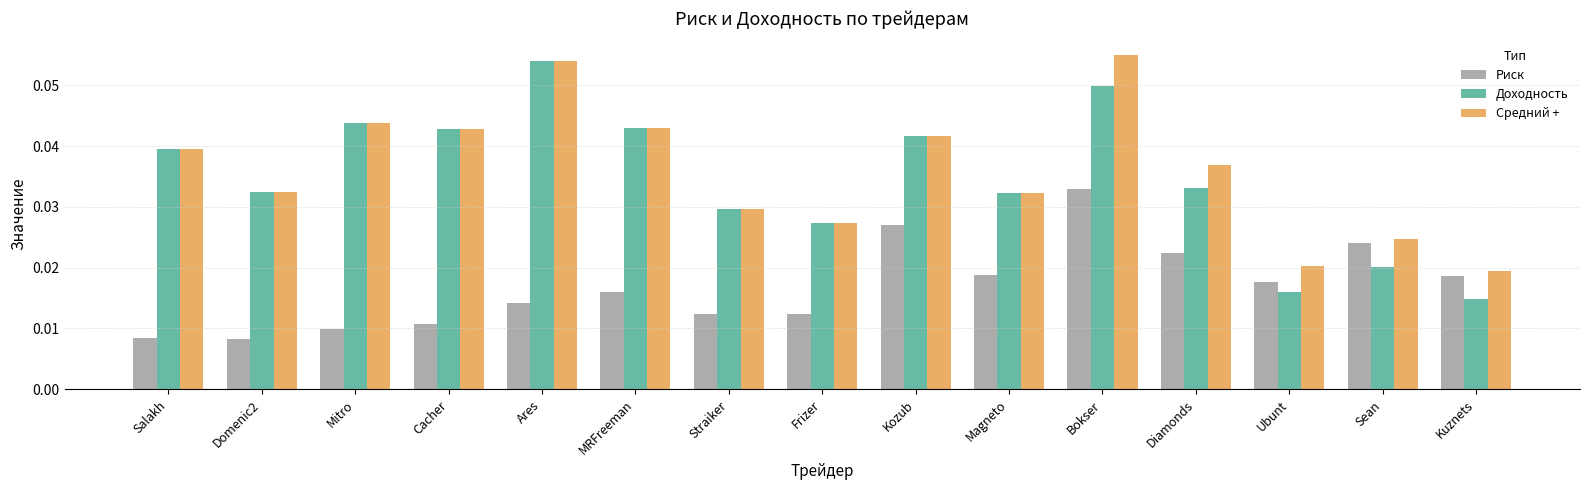

At which label does Риск reach its peak?

Bokser